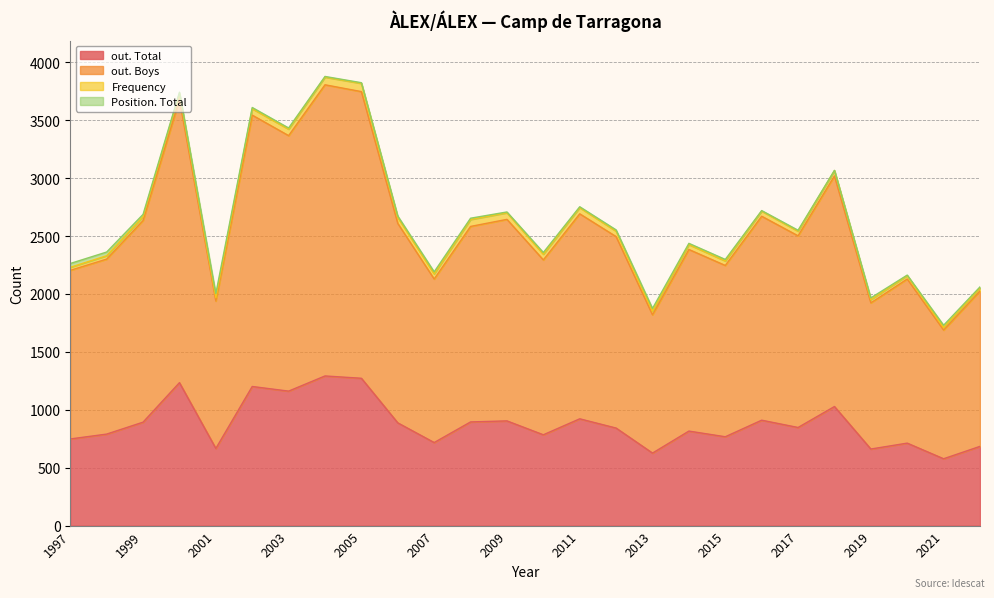

True or false: out. Total has a value of 717 at 2007.

True